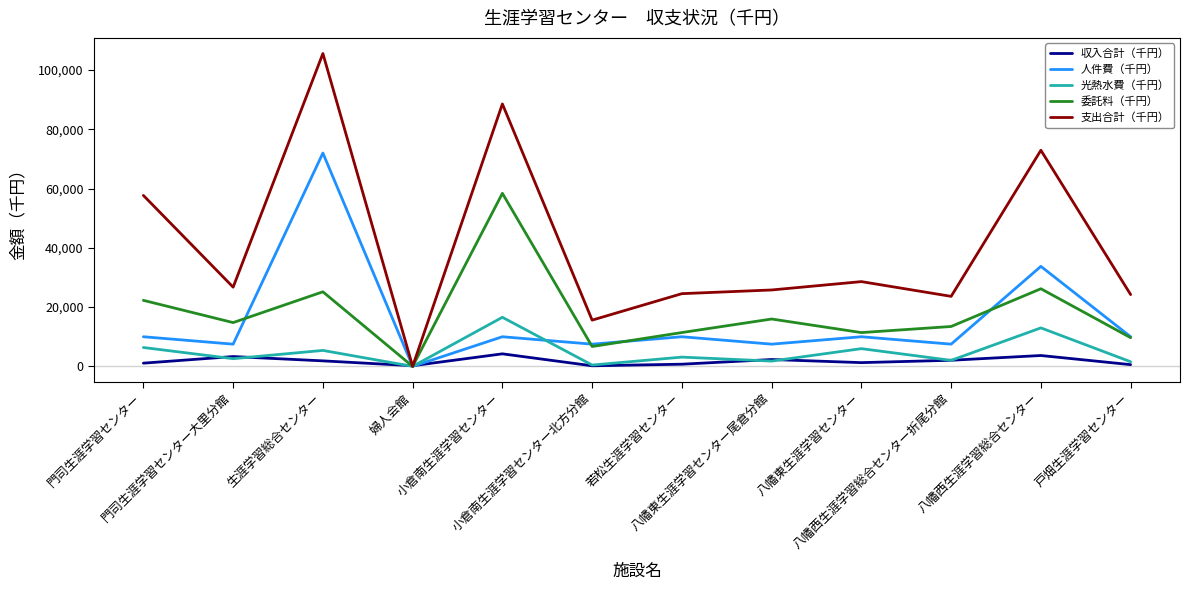

Is it true that 委託料（千円） equals 14777 at 門司生涯学習センター大里分館?

True